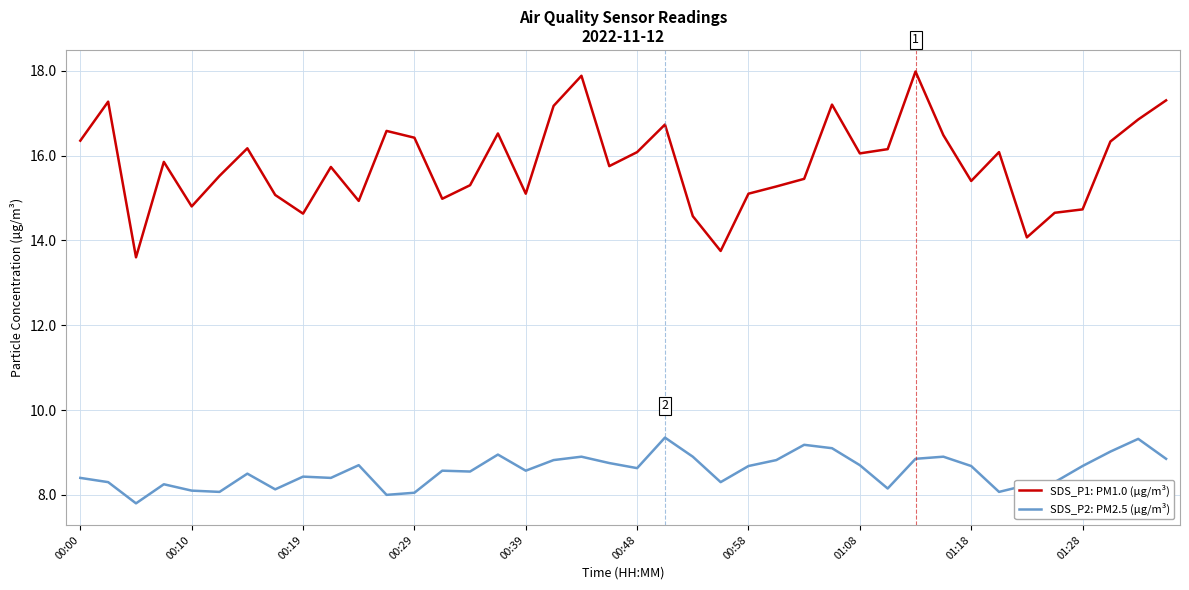

What is the difference between the maximum and minimum values in the SDS_P1: PM1.0 (µg/m³) series?

4.4